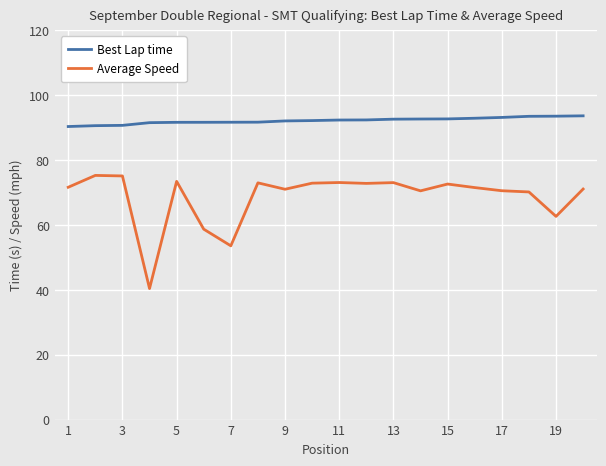

What is the difference between the maximum and minimum values in the Best Lap time series?

3.3